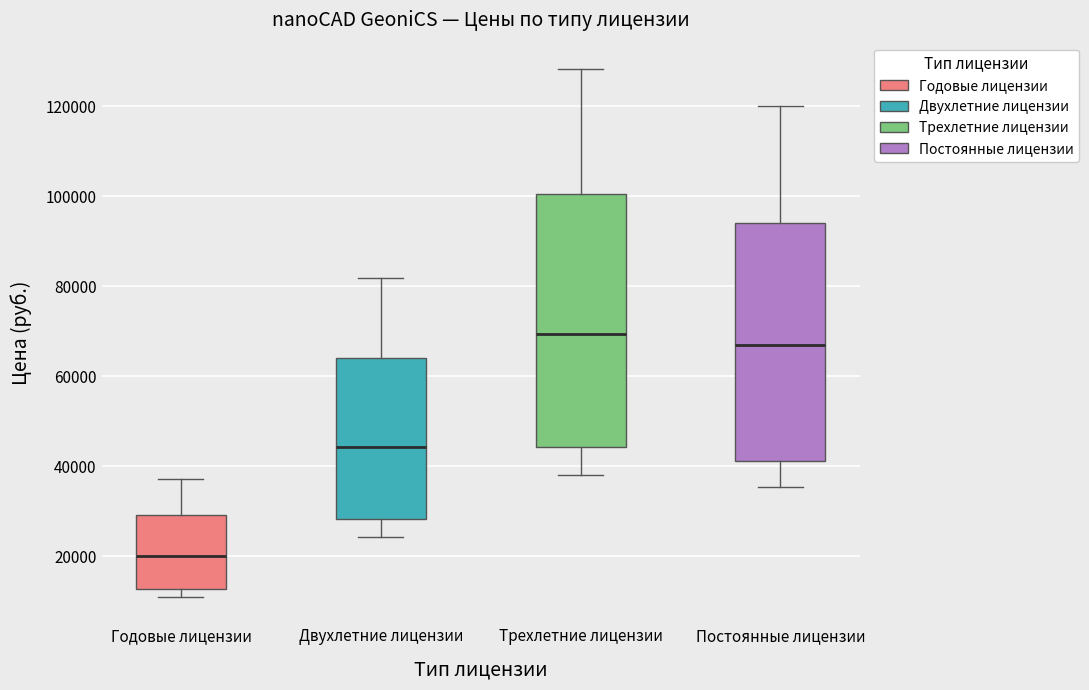

Reading left to right, read every box against the y-axis: the position of its median line, the range the box covers, and the ends of its whiskers. The values are not printed on the chart, so give them approximately, as read against the axis.

Годовые лицензии: median 20000, box 12000 to 30000, whiskers 12000 (just below the box's lower edge) to 38000
Двухлетние лицензии: median 44000, box 28000 to 64000, whiskers 24000 to 82000
Трехлетние лицензии: median 70000, box 44000 to 100000, whiskers 38000 to 128000
Постоянные лицензии: median 68000, box 42000 to 94000, whiskers 36000 to 120000